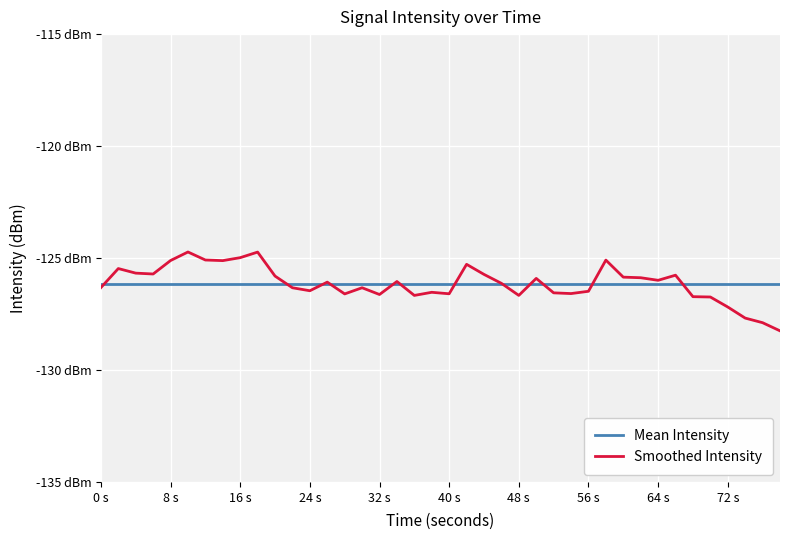

What are all the series names shown in the legend?

Mean Intensity, Smoothed Intensity